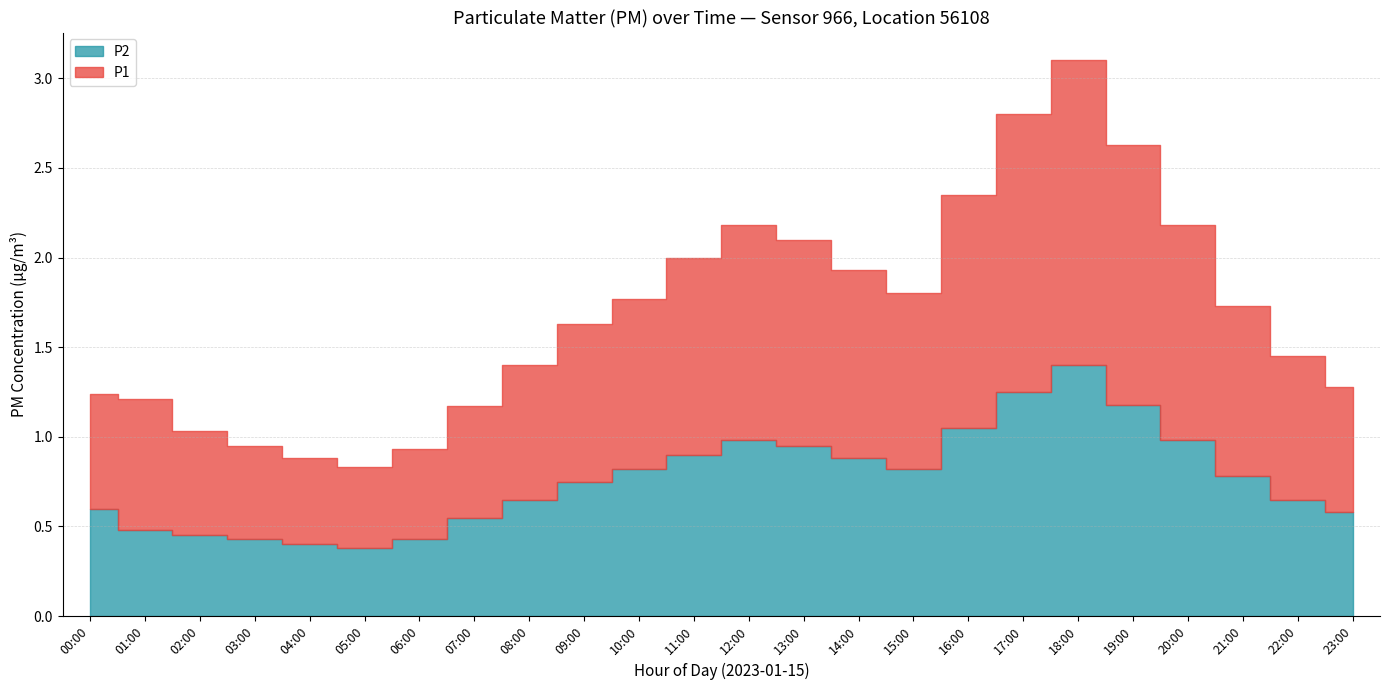

What is the label of the 15th point from the left?

14:00